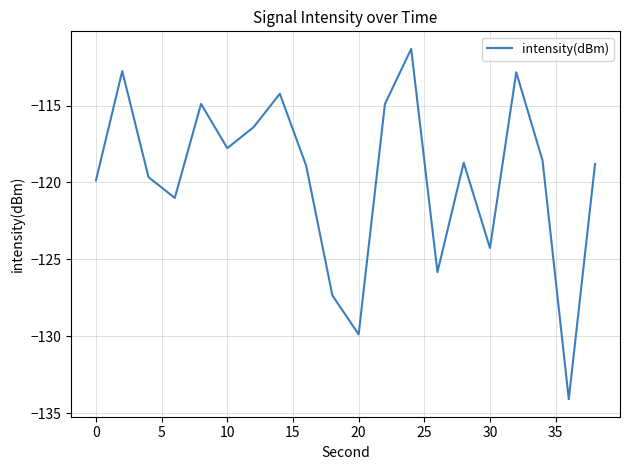

What is the smallest value displayed?

-134.1